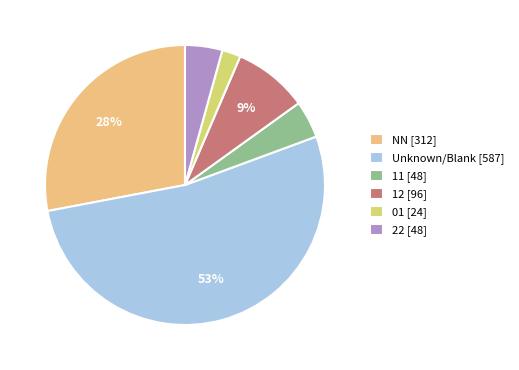

To the nearest percent, what percentage of the pie is 01 [24]?

2%